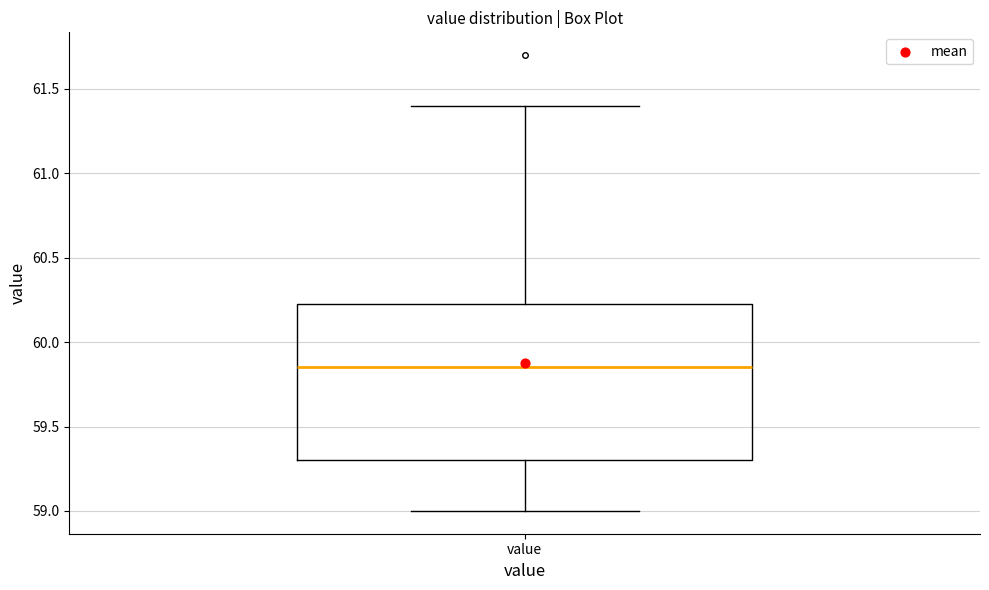

Where is the upper edge of the box for value on the y-axis? The values are not printed on the chart, so give them approximately, as read against the axis.

60.25